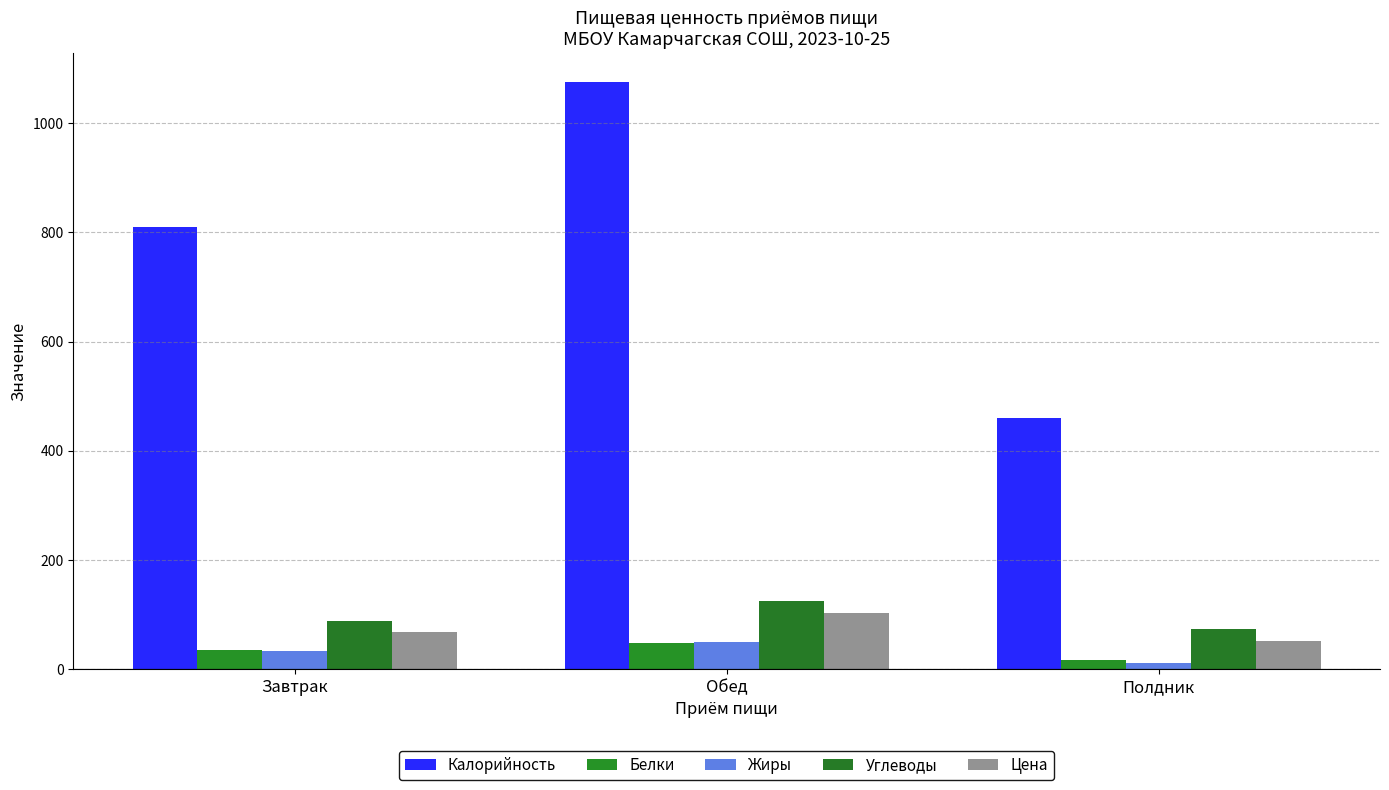

Between Завтрак and Полдник, which series saw the biggest shift?

Калорийность